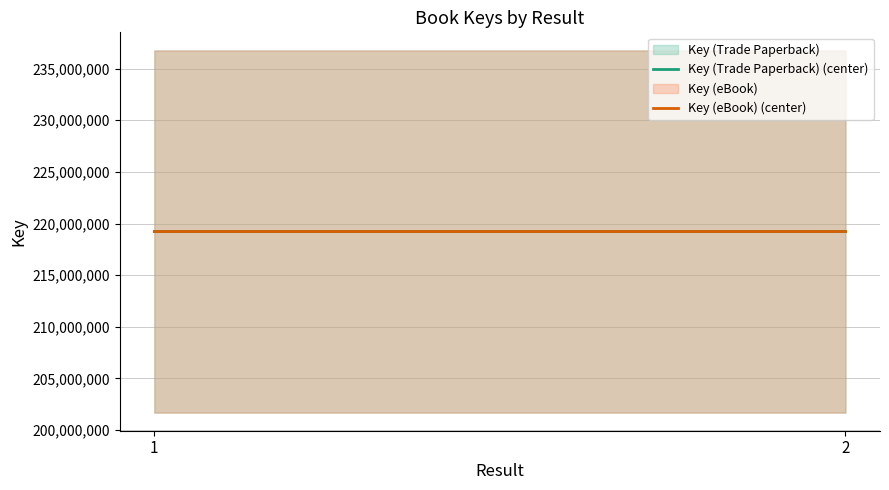

Which series changed the most between 1 and 2?

Key (Trade Paperback) (center)